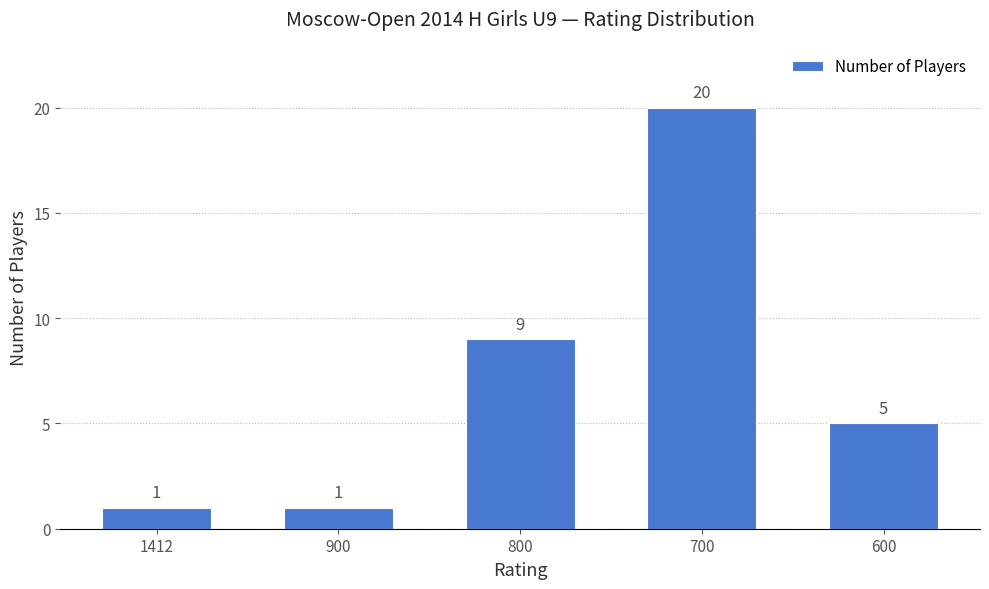

How many values are below 5?

2